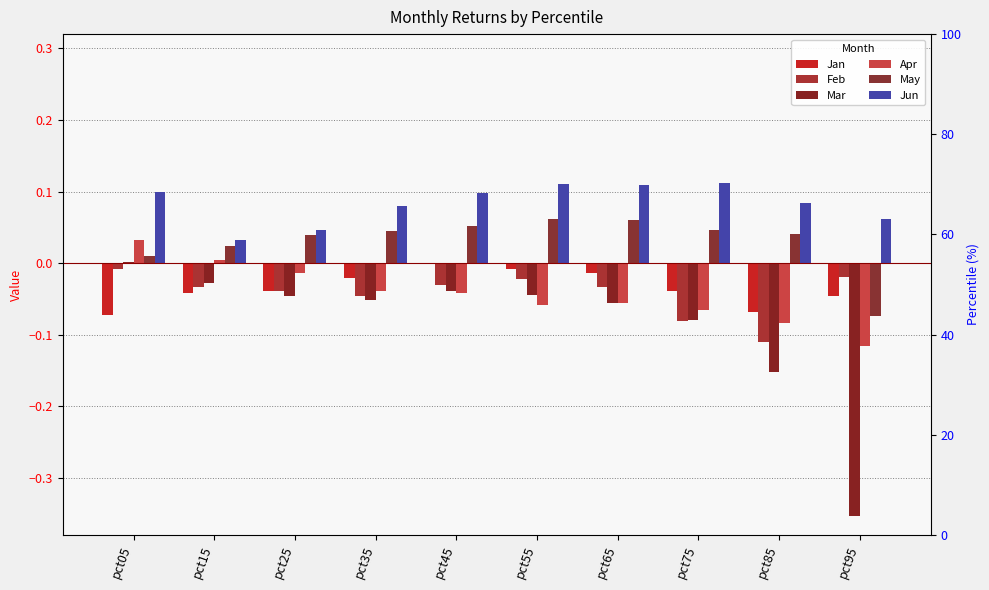

What are all the series names shown in the legend?

Jan, Feb, Mar, Apr, May, Jun